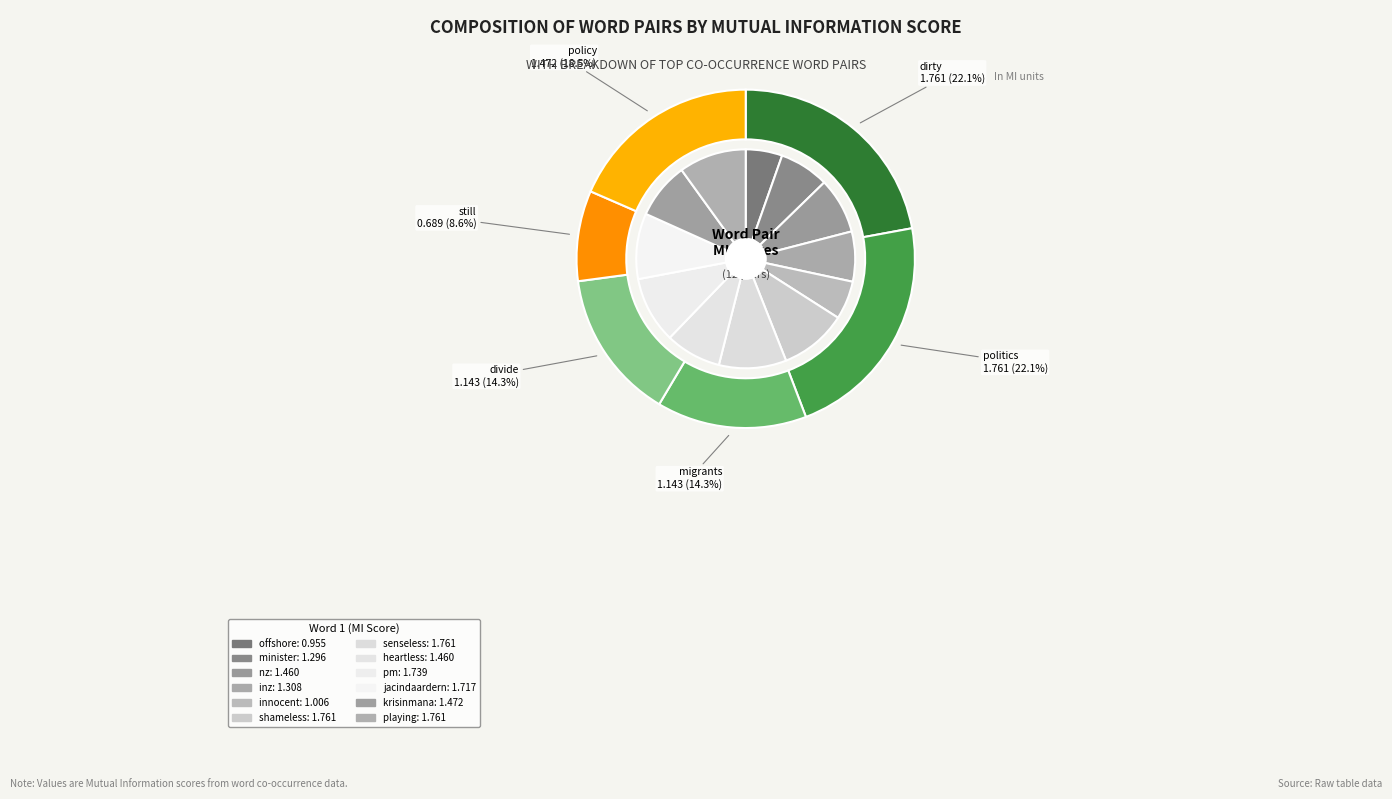

Is it true that jacindaardern is 1% of the pie?

False